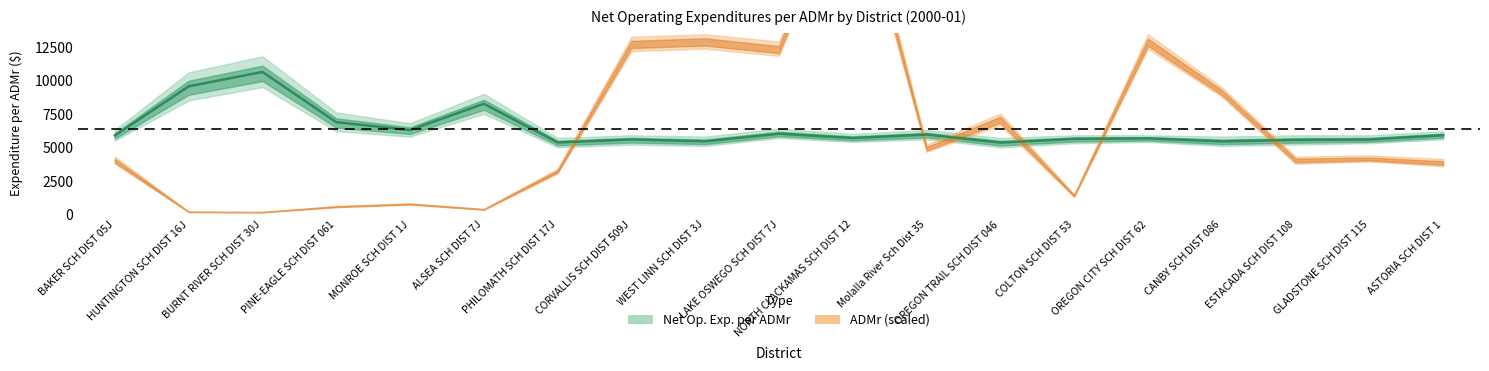

List the labels in order of value, largest first.

BURNT RIVER SCH DIST 30J, HUNTINGTON SCH DIST 16J, ALSEA SCH DIST 7J, PINE-EAGLE SCH DIST 061, MONROE SCH DIST 1J, LAKE OSWEGO SCH DIST 7J, Molalla River Sch Dist 35, ASTORIA SCH DIST 1, BAKER SCH DIST 05J, NORTH CLACKAMAS SCH DIST 12, OREGON CITY SCH DIST 62, COLTON SCH DIST 53, CORVALLIS SCH DIST 509J, GLADSTONE SCH DIST 115, ESTACADA SCH DIST 108, WEST LINN SCH DIST 3J, CANBY SCH DIST 086, PHILOMATH SCH DIST 17J, OREGON TRAIL SCH DIST 046